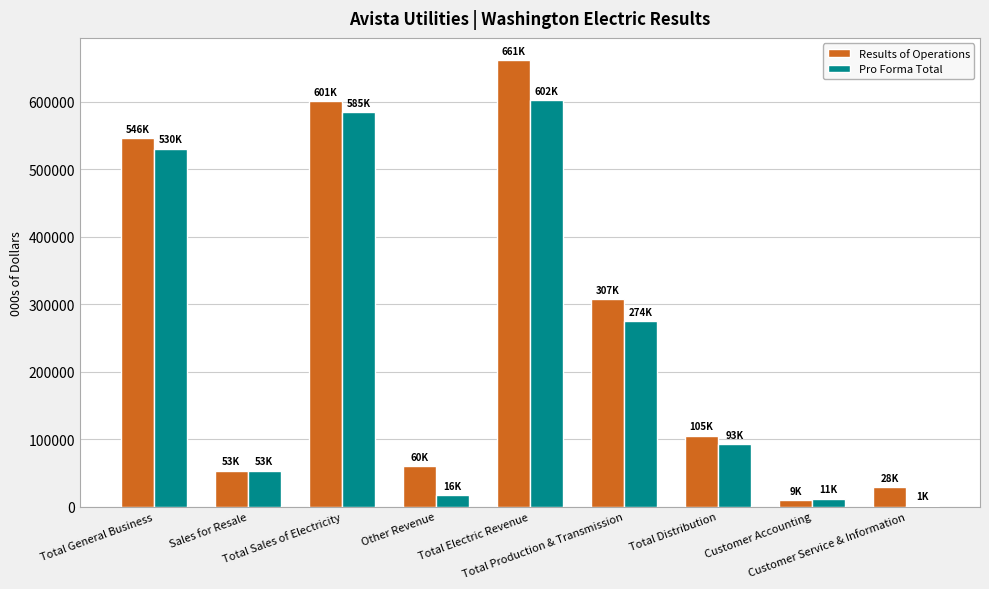

What is the highest value of the Pro Forma Total series?

602072